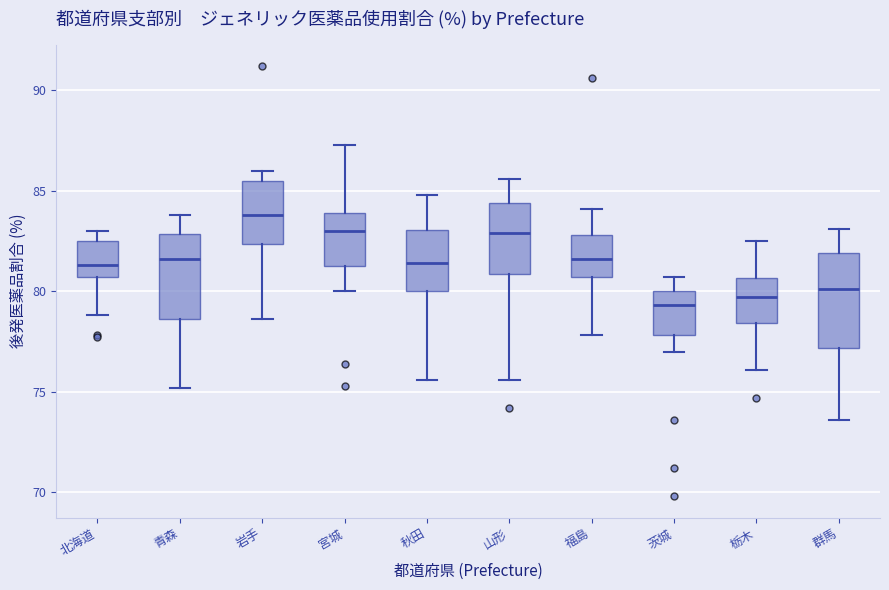

Where is the lower edge of the box for 福島 on the y-axis? The values are not printed on the chart, so give them approximately, as read against the axis.

80.5